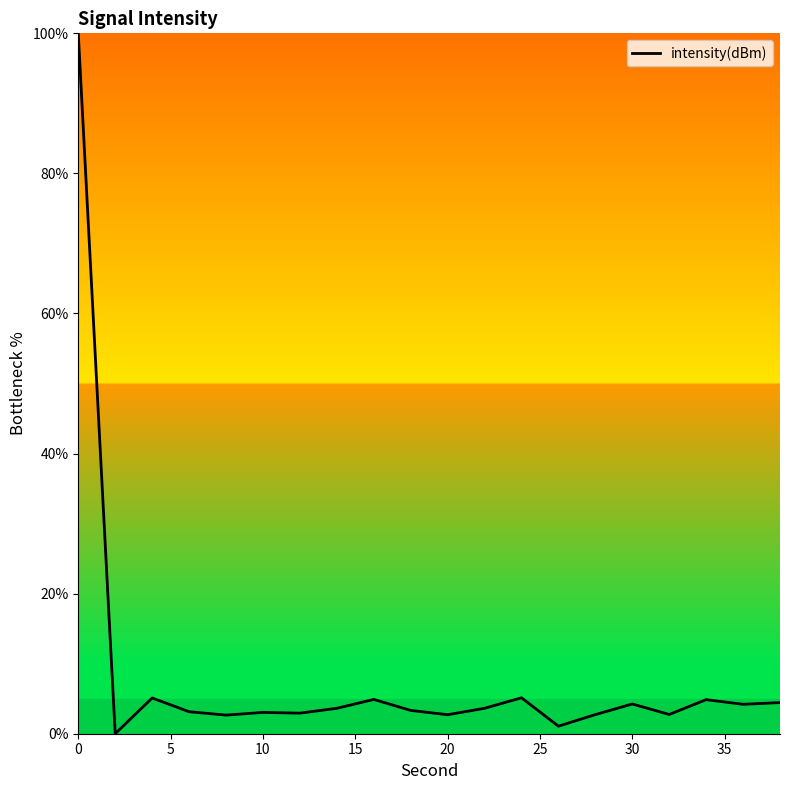

What is the greatest value displayed?

100.0